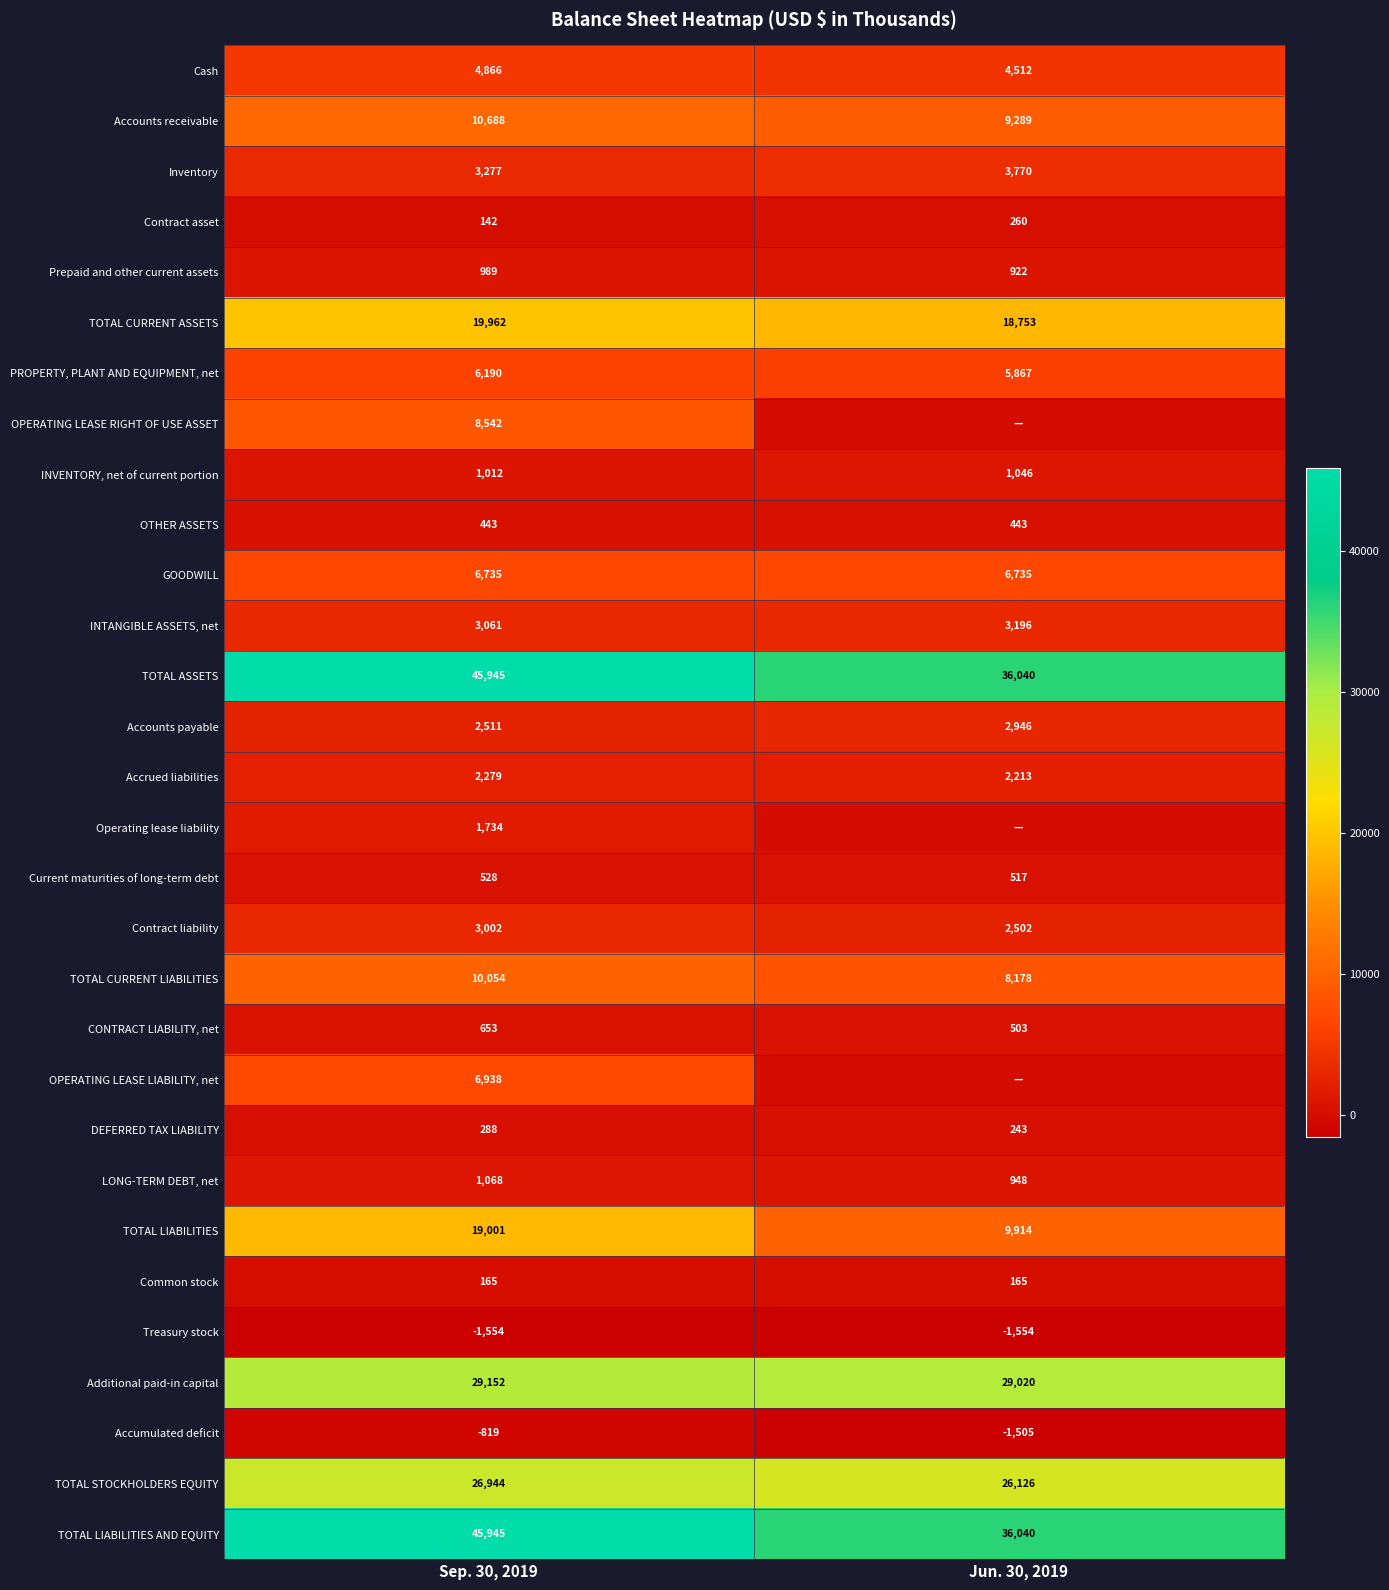

Rank the categories by INVENTORY, net of current portion value from highest to lowest.

Jun. 30, 2019, Sep. 30, 2019